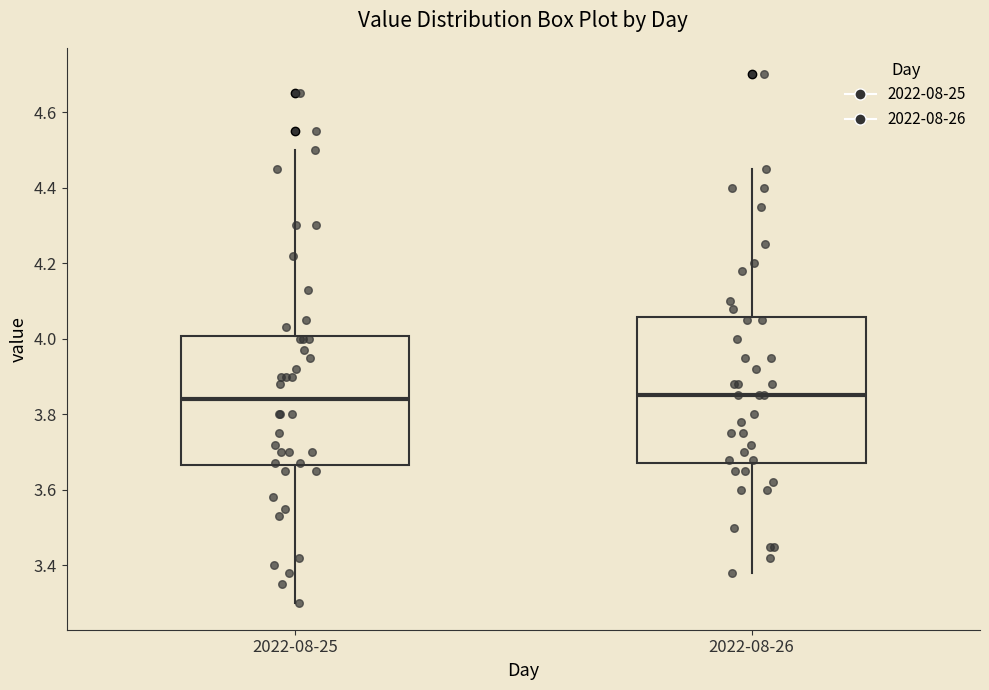

Reading left to right, transcribe this box plot: for each box, give where its median line is, the range the box spans, and where its two whiskers end, as read against the y-axis. The values are not printed on the chart, so give them approximately, as read against the axis.

2022-08-25: median 3.84, box 3.66 to 4.00, whiskers 3.30 to 4.50
2022-08-26: median 3.86, box 3.68 to 4.06, whiskers 3.38 to 4.46